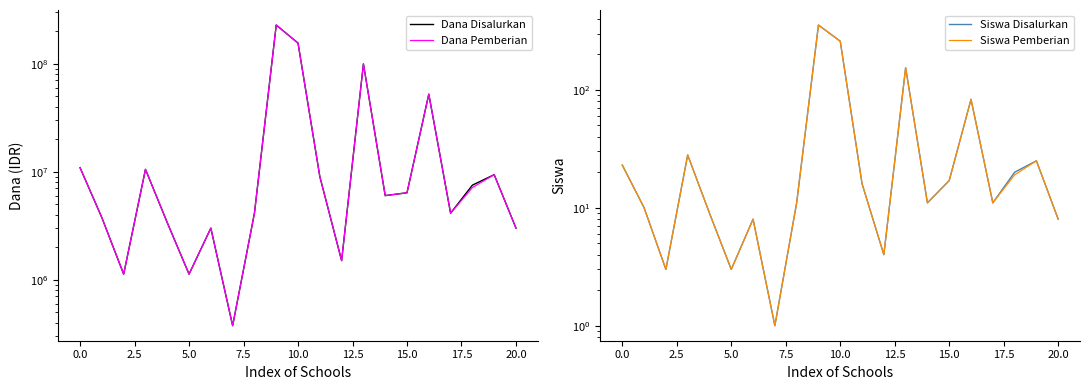

Is it true that Siswa Disalurkan equals 5 at 18?

False